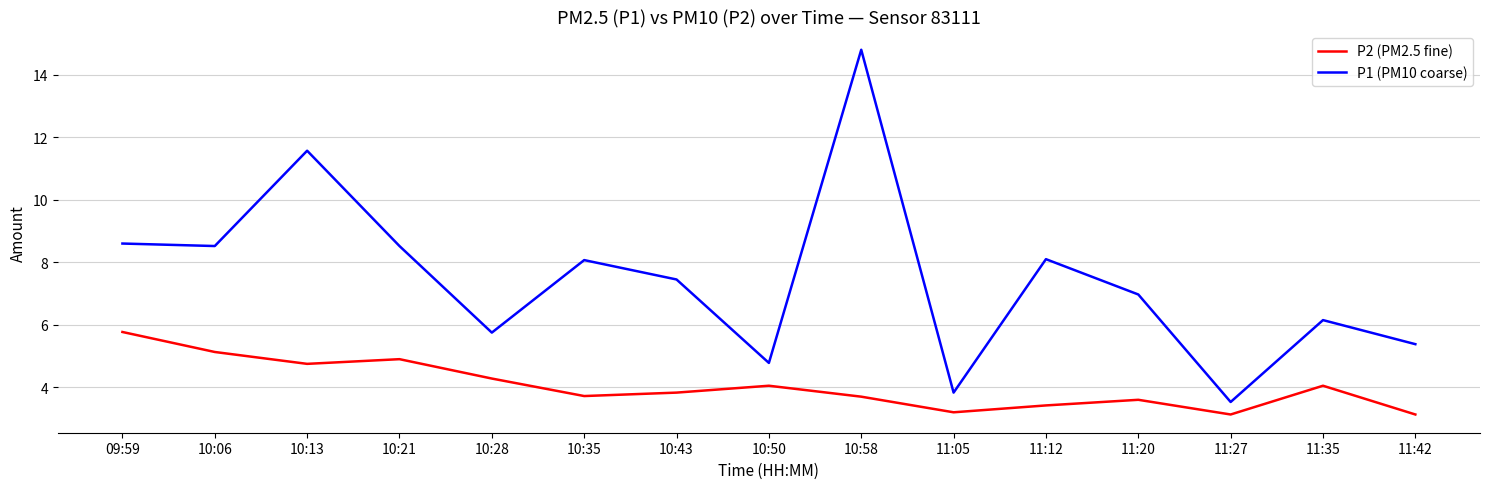

Which series has the largest total across all categories?

P1 (PM10 coarse)